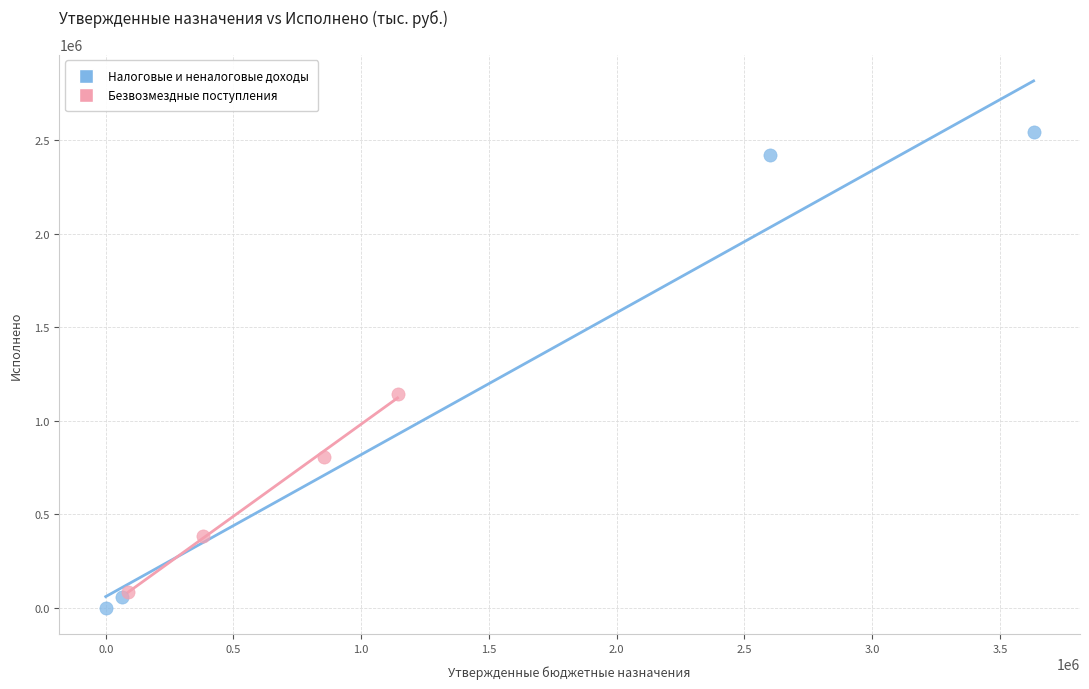

Which series contains the lowest Y value?

Налоговые и неналоговые доходы